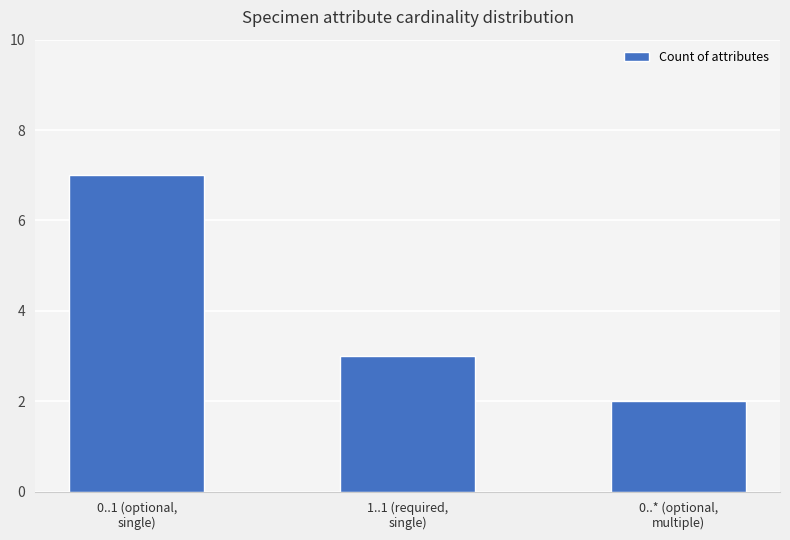

At which label is the value closest to 4?

1..1 (required,
single)